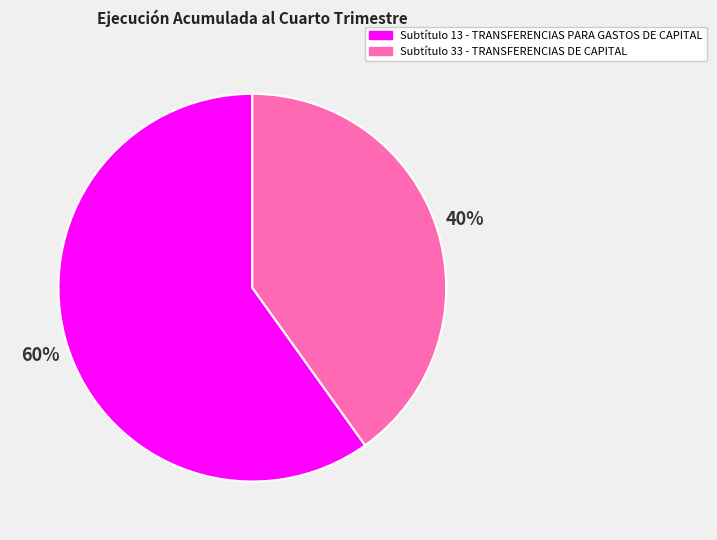

What is the majority slice?

Subtítulo 13 - TRANSFERENCIAS PARA GASTOS DE CAPITAL